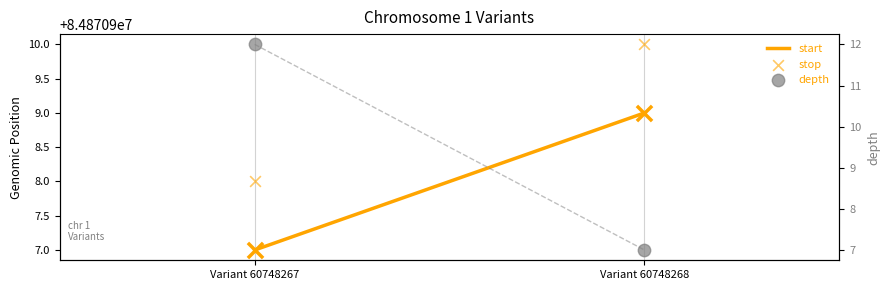

Is the value of depth at Variant 60748268 greater than the value of start at Variant 60748268?

No